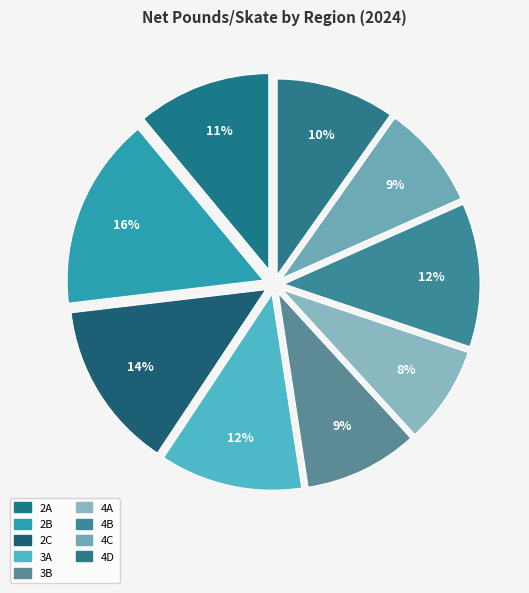

To the nearest percent, what is the combined percentage of 4D and 2B?

26%